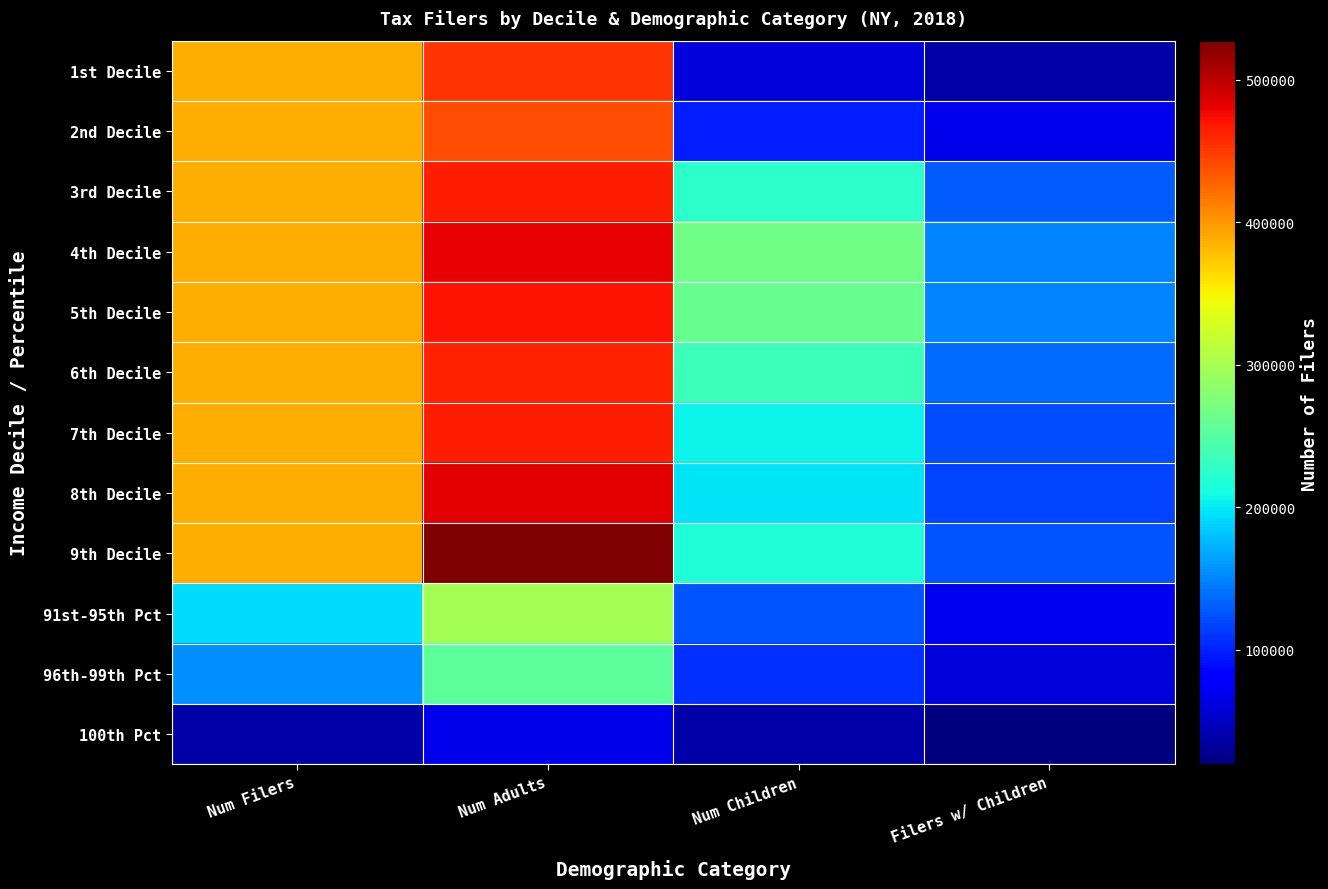

List the series in order of their peak value, lowest first.

100th Pct, 96th-99th Pct, 91st-95th Pct, 2nd Decile, 1st Decile, 6th Decile, 7th Decile, 3rd Decile, 5th Decile, 4th Decile, 8th Decile, 9th Decile